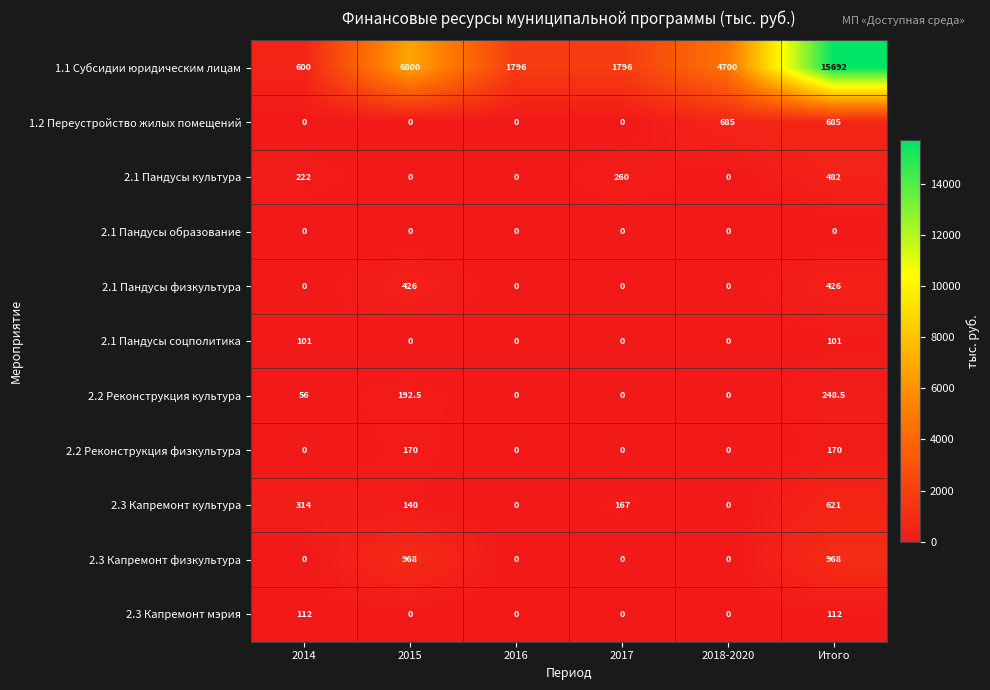

The value of 2.2 Реконструкция физкультура at 2017 is 0.0. True or false?

True